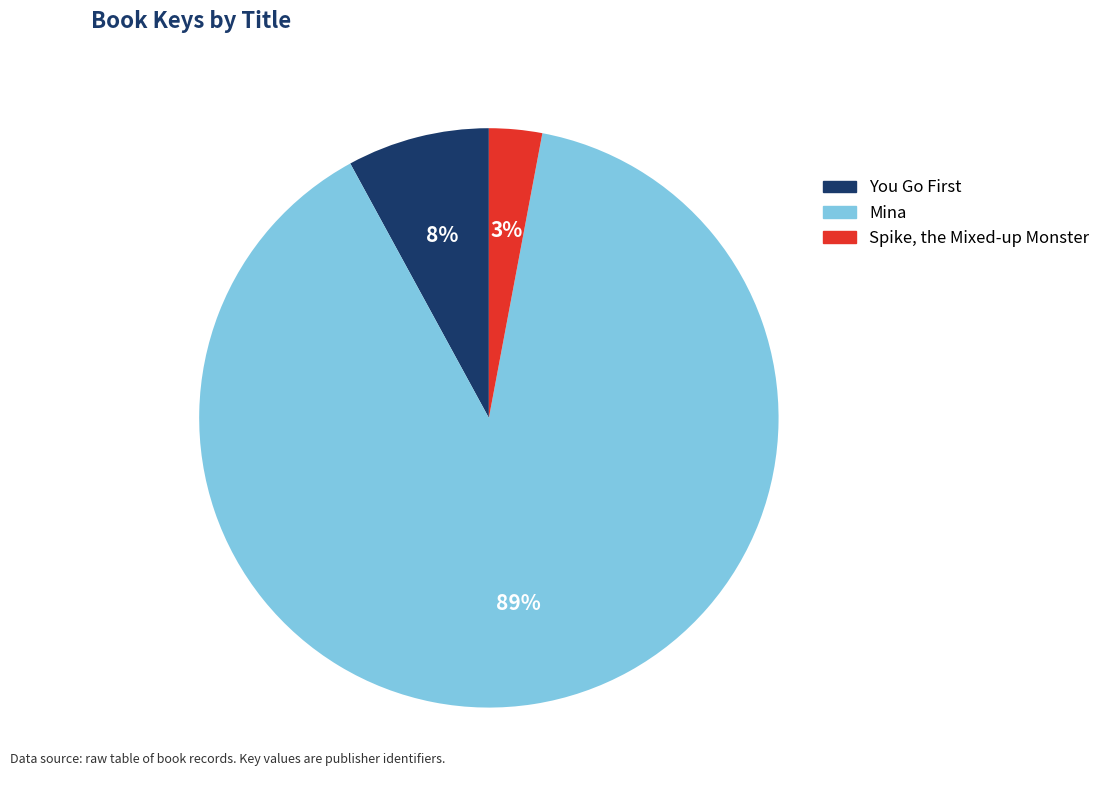

To the nearest percent, what is the difference between the Spike, the Mixed-up Monster and Mina slice percentages?

86%